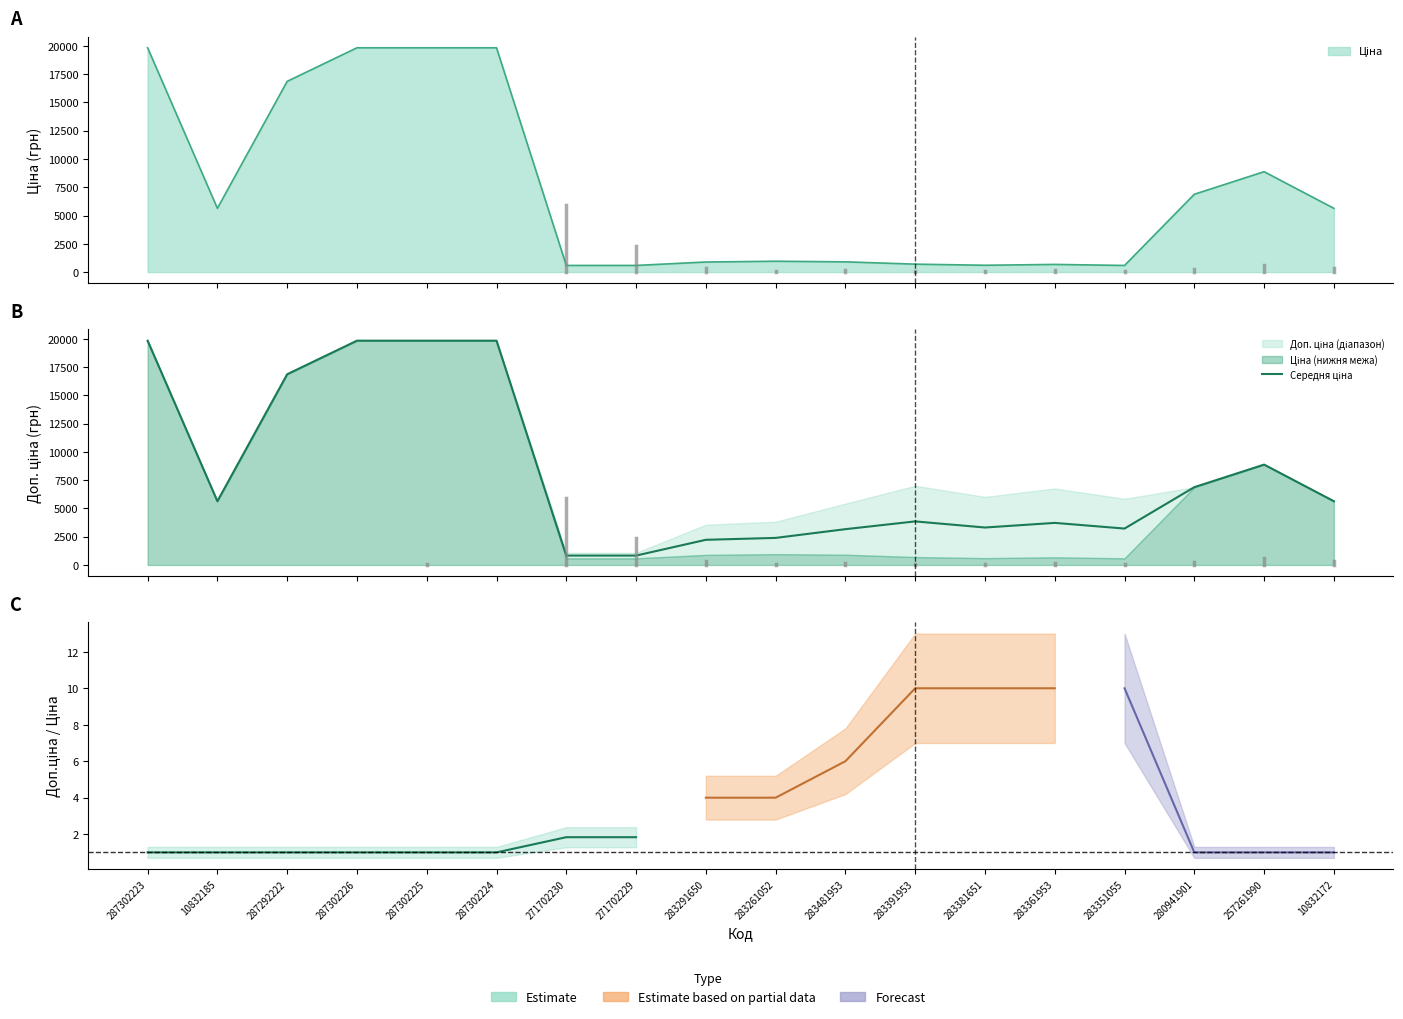

Reading left to right, what are all the values shown in this chart?

19831.1	5636.0	16863.2	19831.1	19831.1	19831.1	830.2	830.2	2224.8	2392.7	3165.1	3852.4	3311.4	3720.4	3219.1	6879.5	8874.6	5636.0